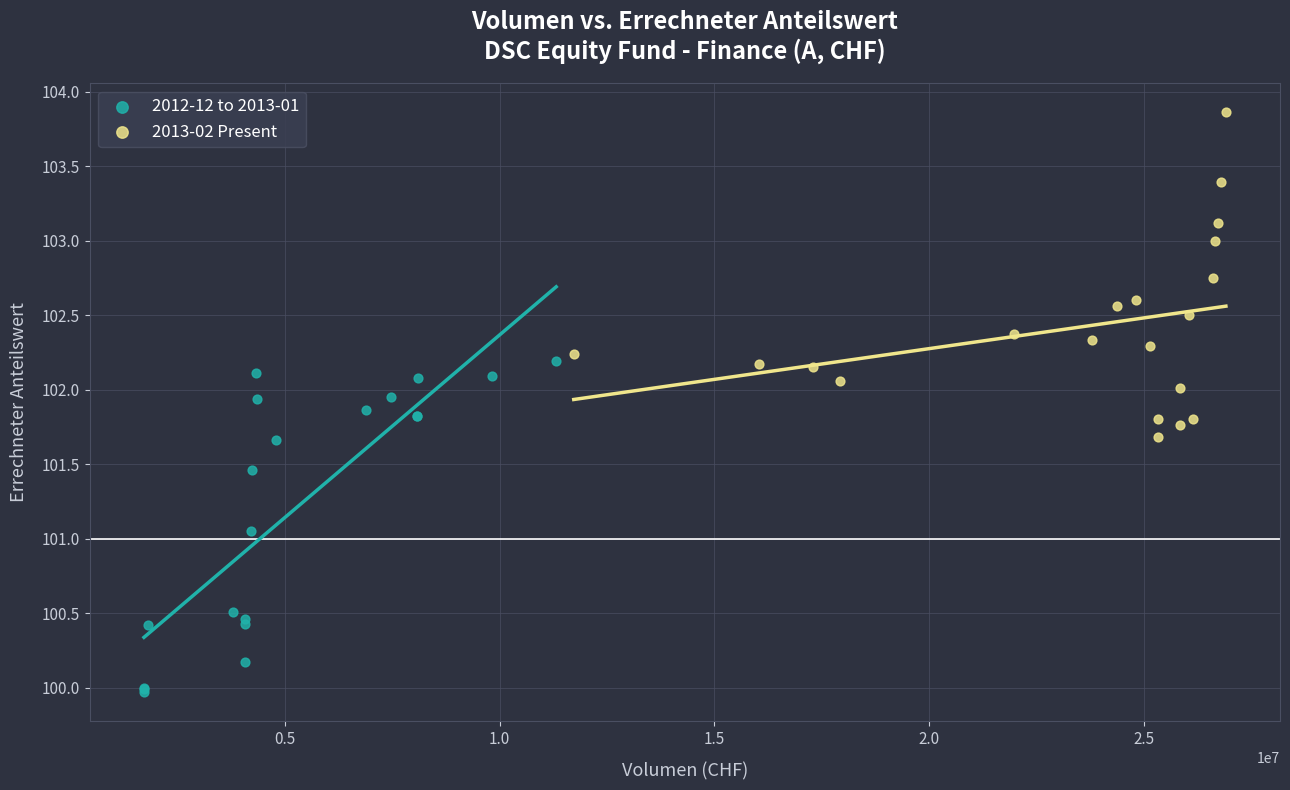

Which series contains the highest Y value?

2013-02 Present